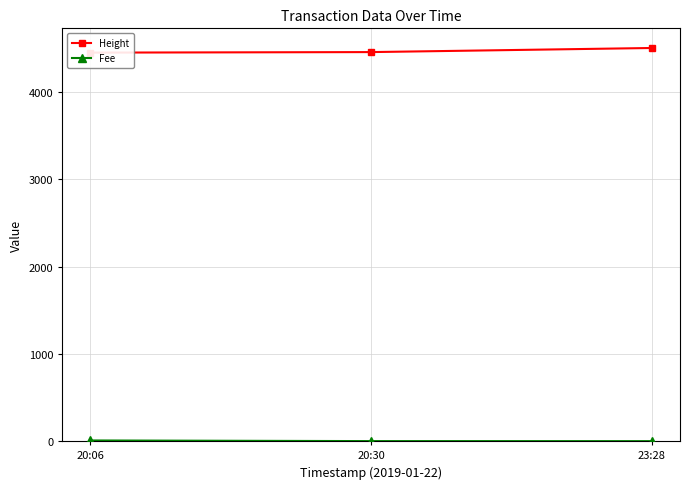

What value does the Fee series have at 20:06?

7.8